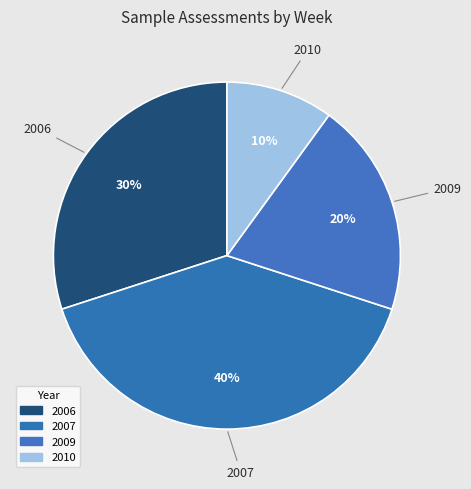

How many segments does this pie chart have?

4